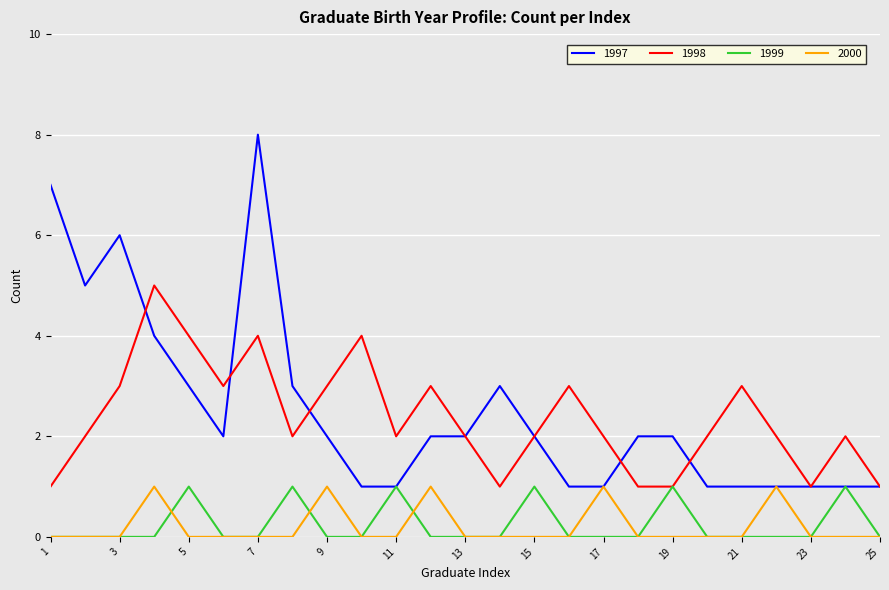

Which series has the widest spread of values?

1997